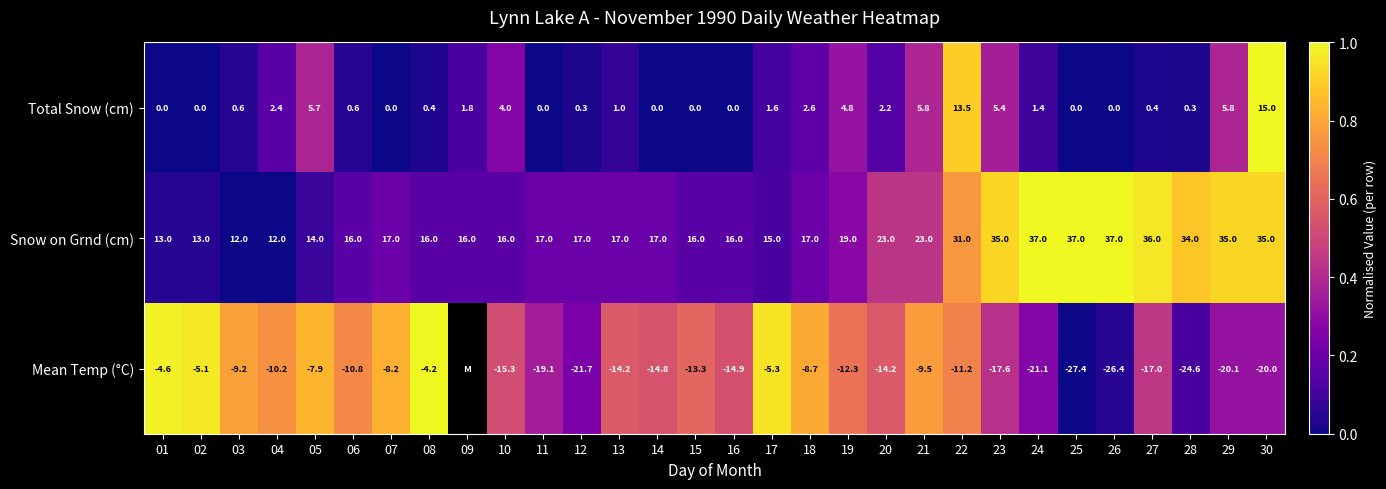

Which series changed the most between 10 and 11?

Total Snow (cm)